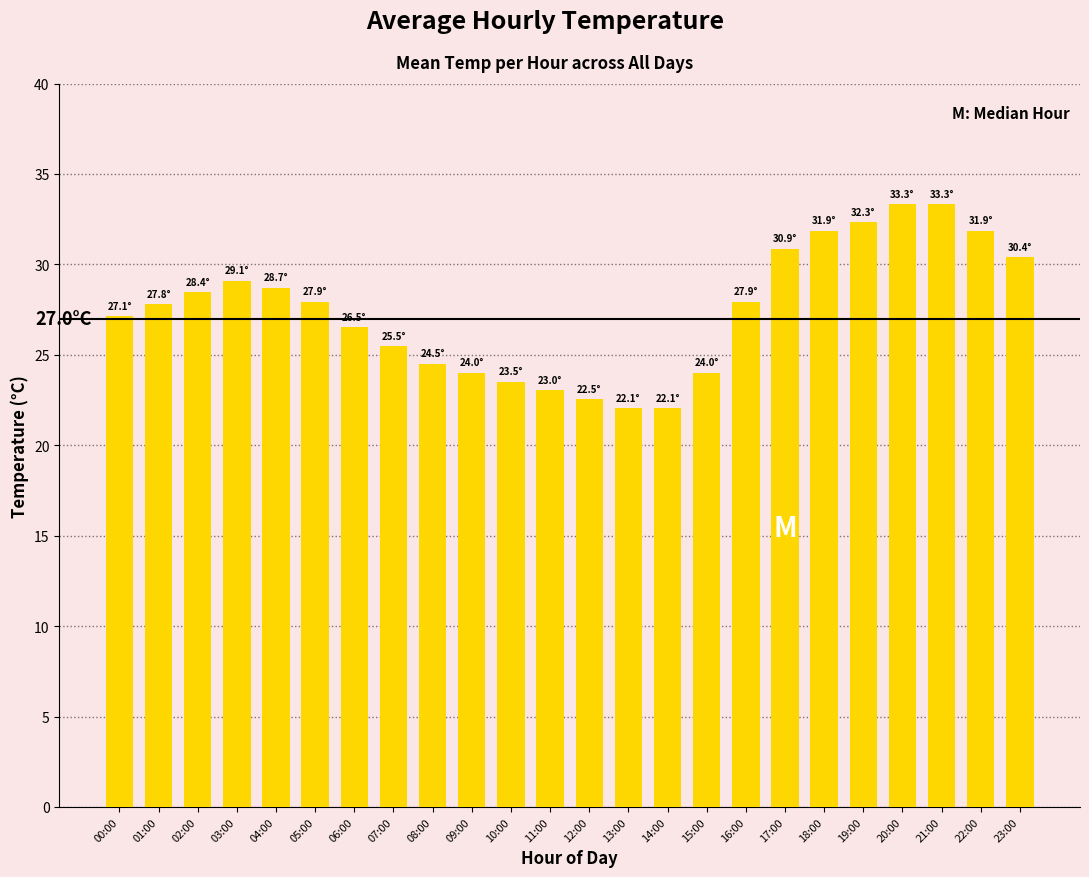

The value at 09:00 is 13.4. True or false?

False